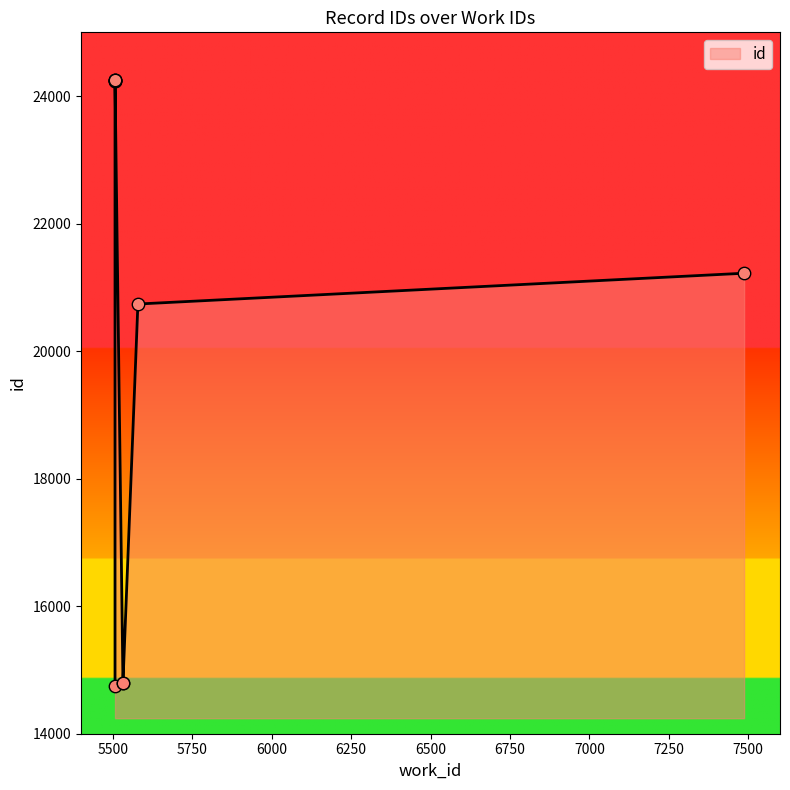

Approximately how many times larger is the value at 5532 compared to 5507?

1.0